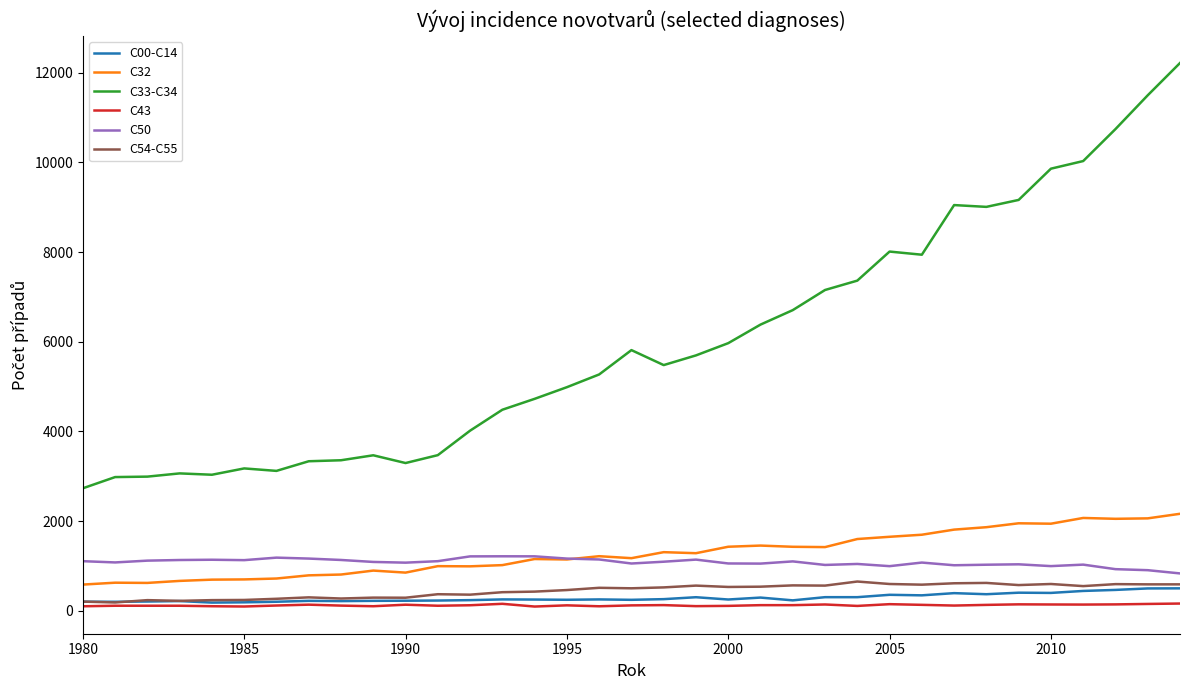

True or false: C33-C34 has more than 2 interior local peaks.

True